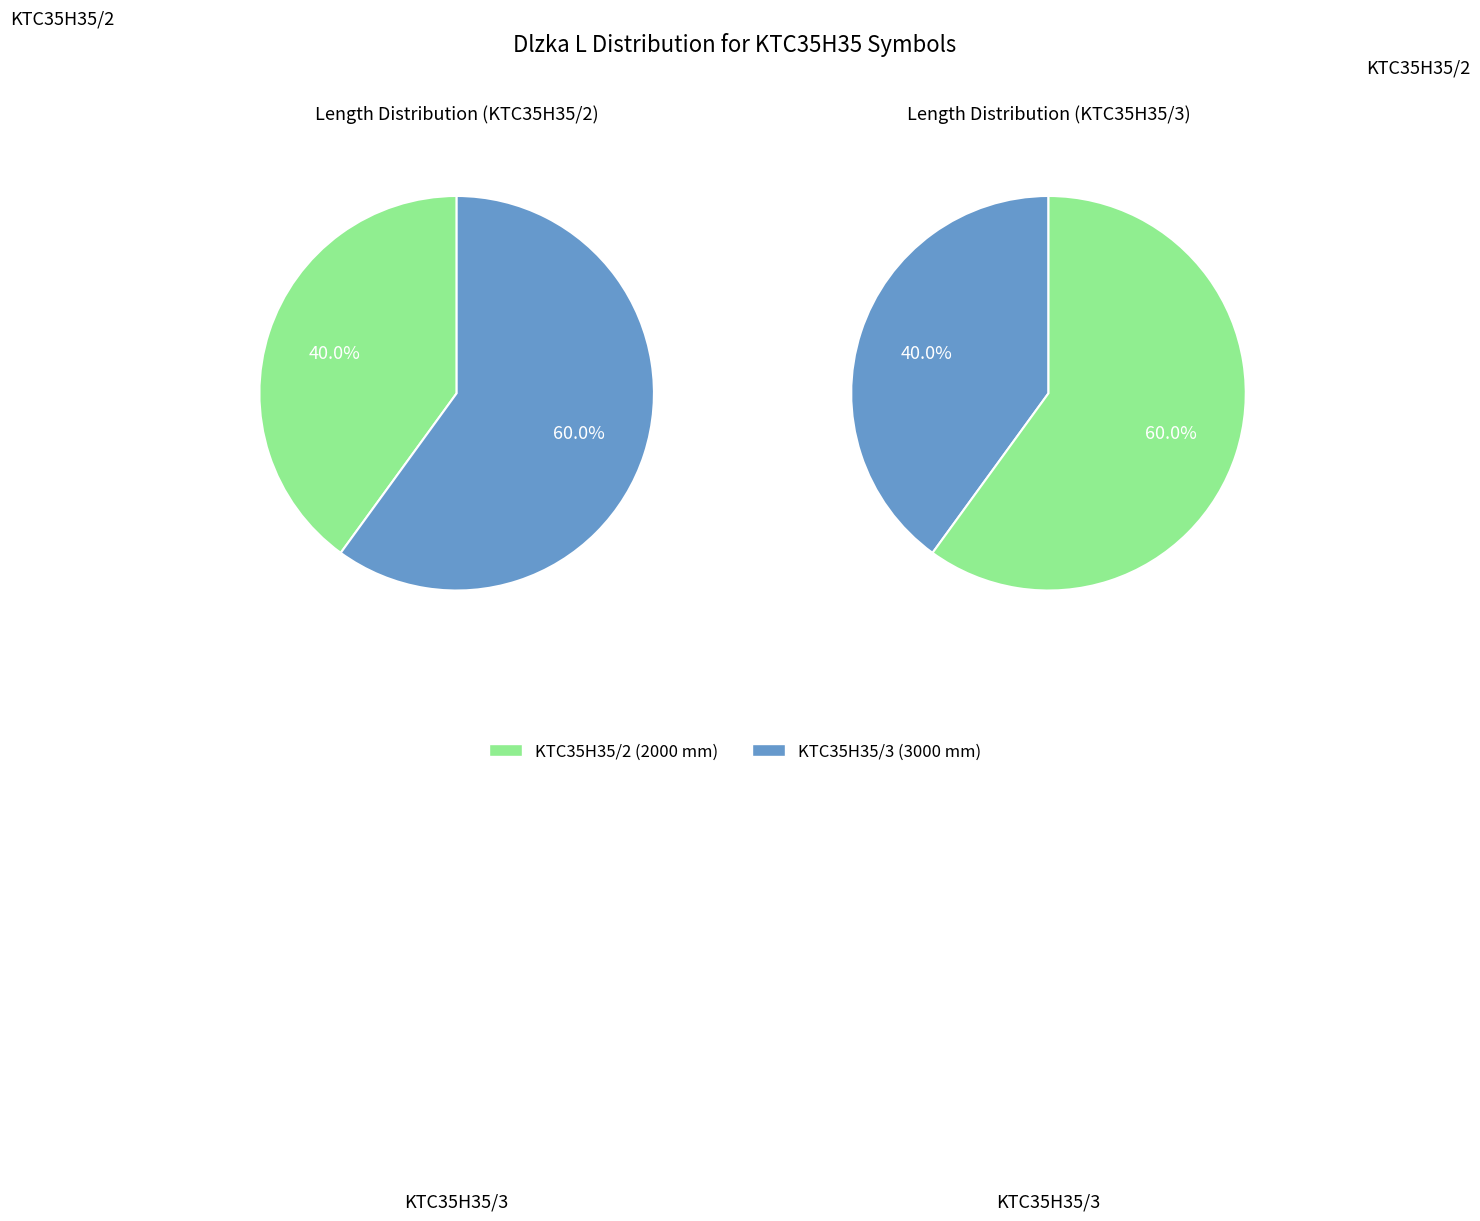

Which category has the smallest portion of the pie?

KTC35H35/2